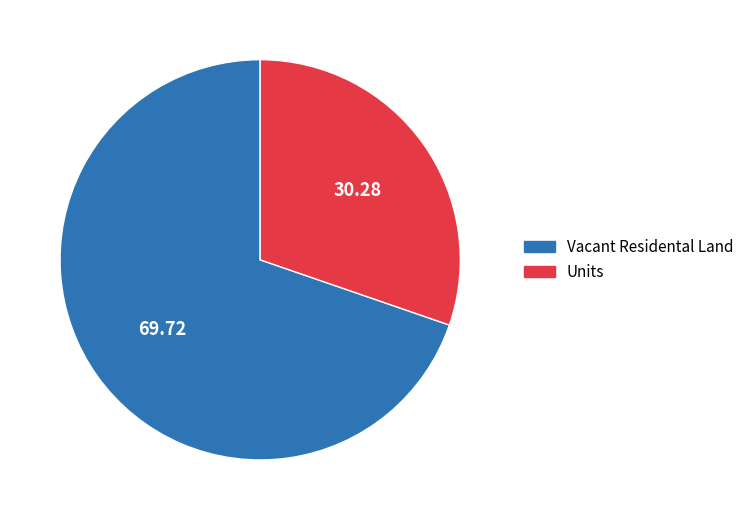

Between Units and Vacant Residental Land, which is larger?

Vacant Residental Land